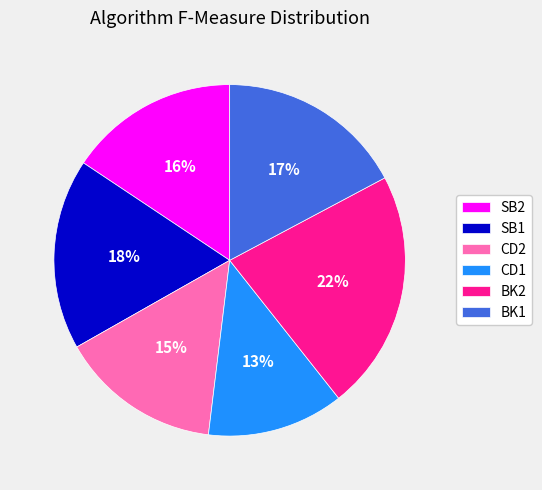

Between BK2 and CD2, which is larger?

BK2